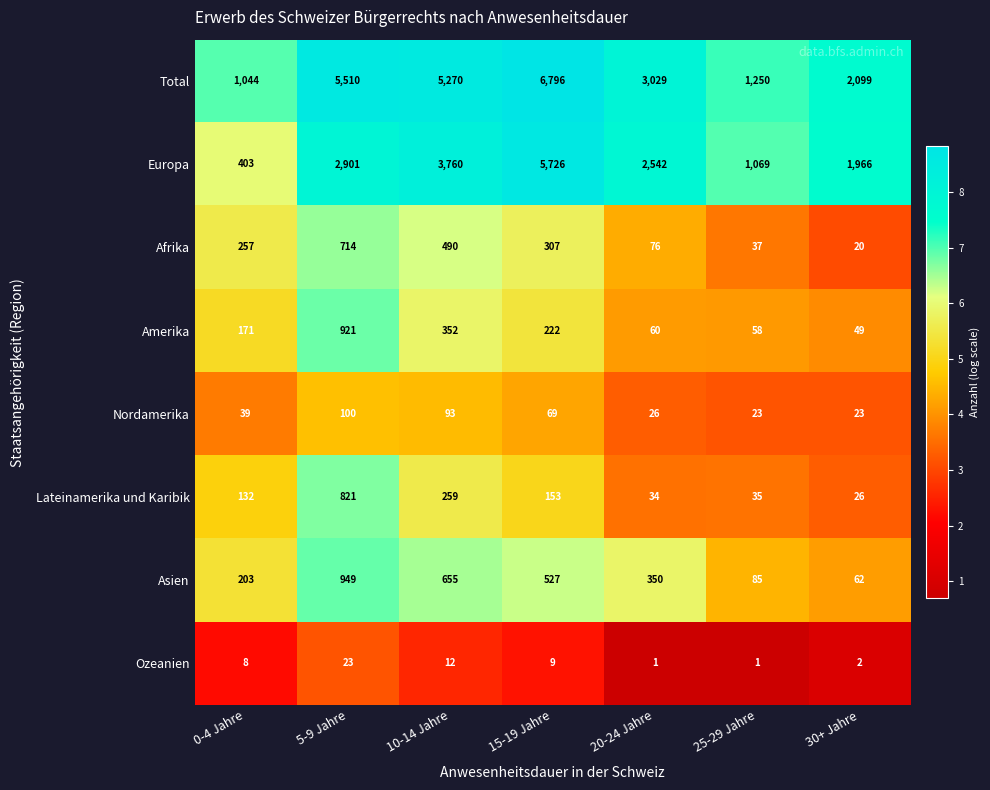

What is the difference between the Asien values at 25-29 Jahre and 15-19 Jahre?

442